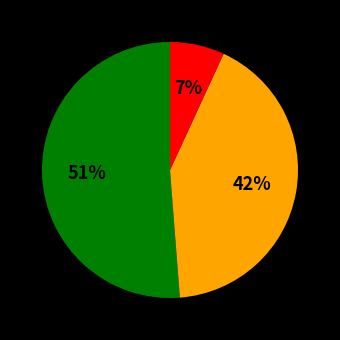

How many segments does this pie chart have?

3